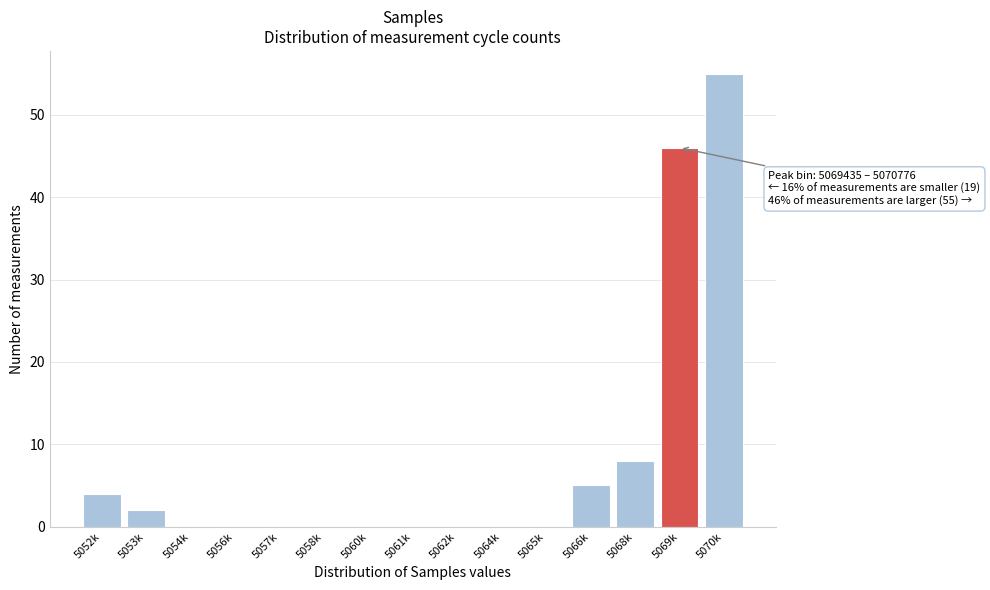

Reading left to right, transcribe all the data shown in this chart.

5052k=4	5053k=2	5054k=0	5056k=0	5057k=0	5058k=0	5060k=0	5061k=0	5062k=0	5064k=0	5065k=0	5066k=5	5068k=8	5069k=46	5070k=55